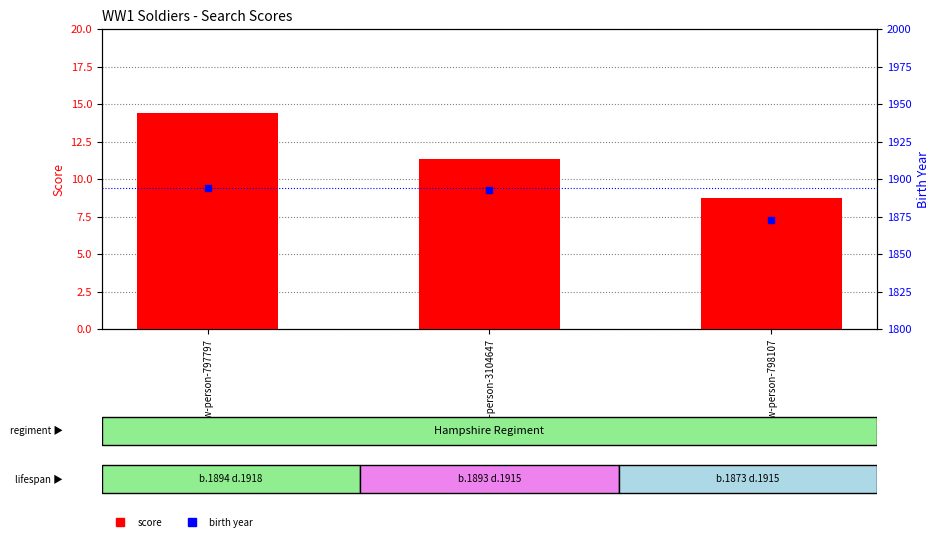

What is the total value across all series at lfww-person-3104647?

1904.3